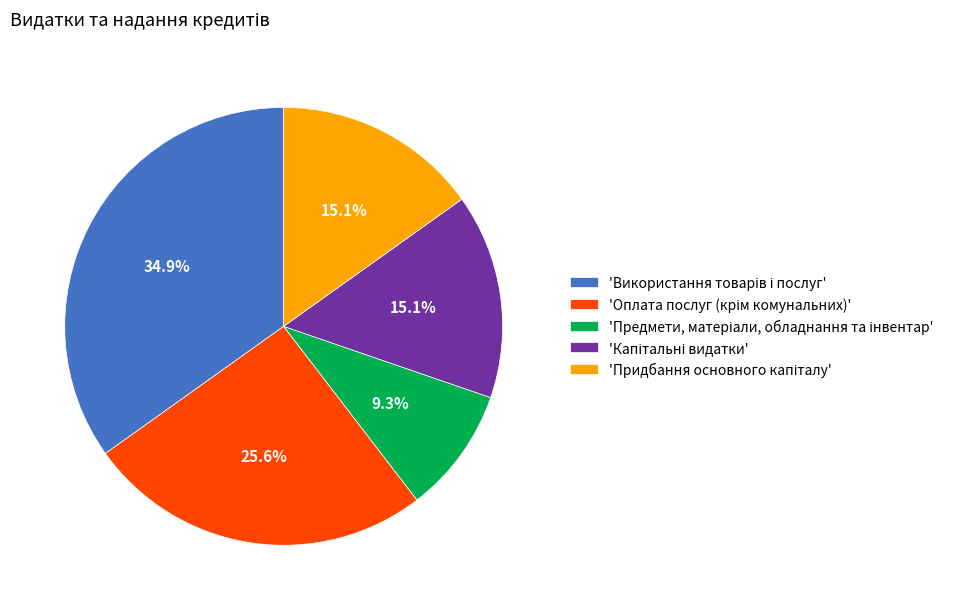

Does any single category account for the majority?

No